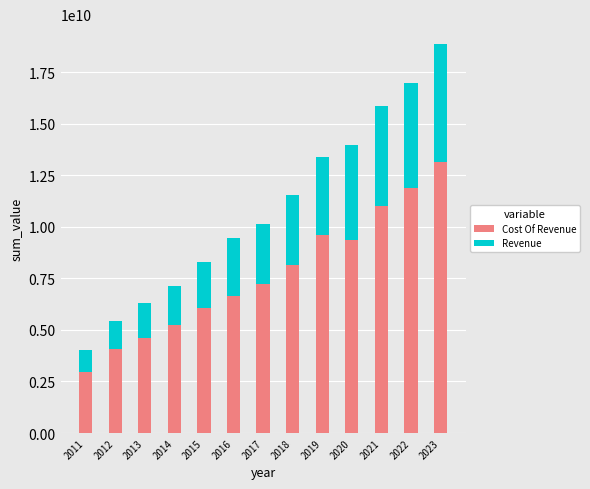

What is the total value across all series at 2020?

23288075000